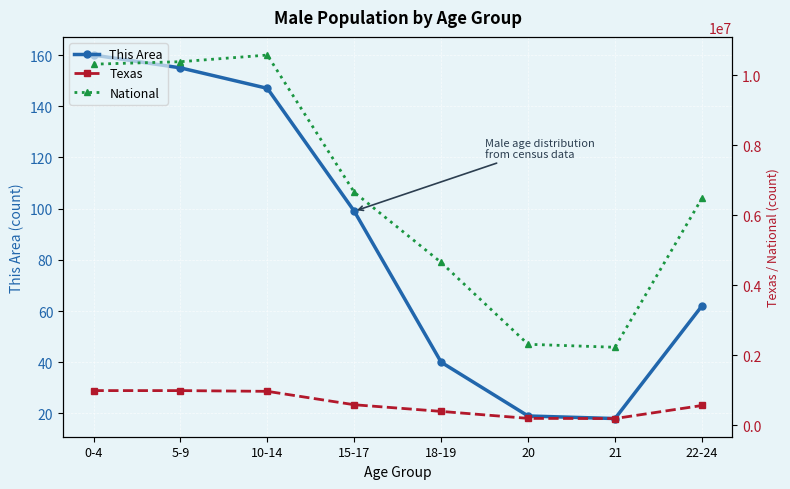

What is the average value of the This Area series?

88